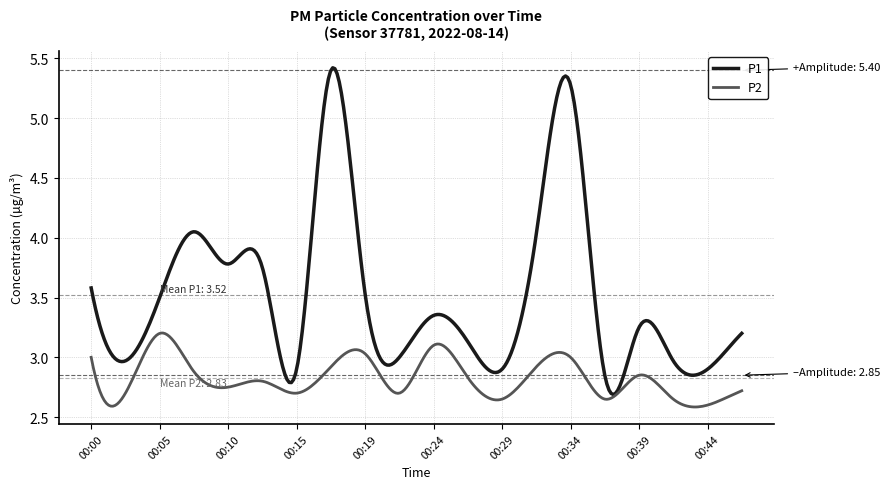

List the series in order of their overall mean, lowest first.

P2, P1